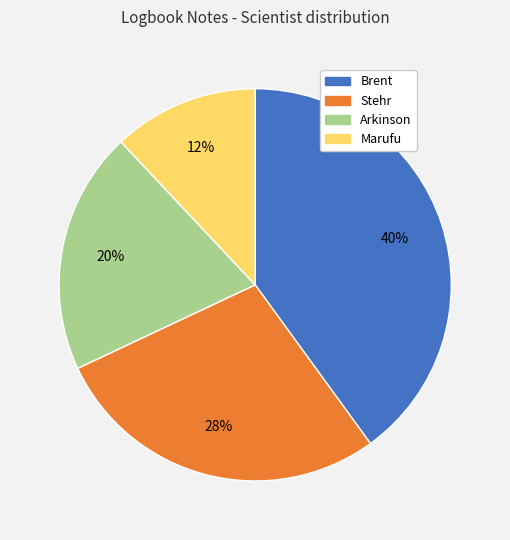

How many segments does this pie chart have?

4